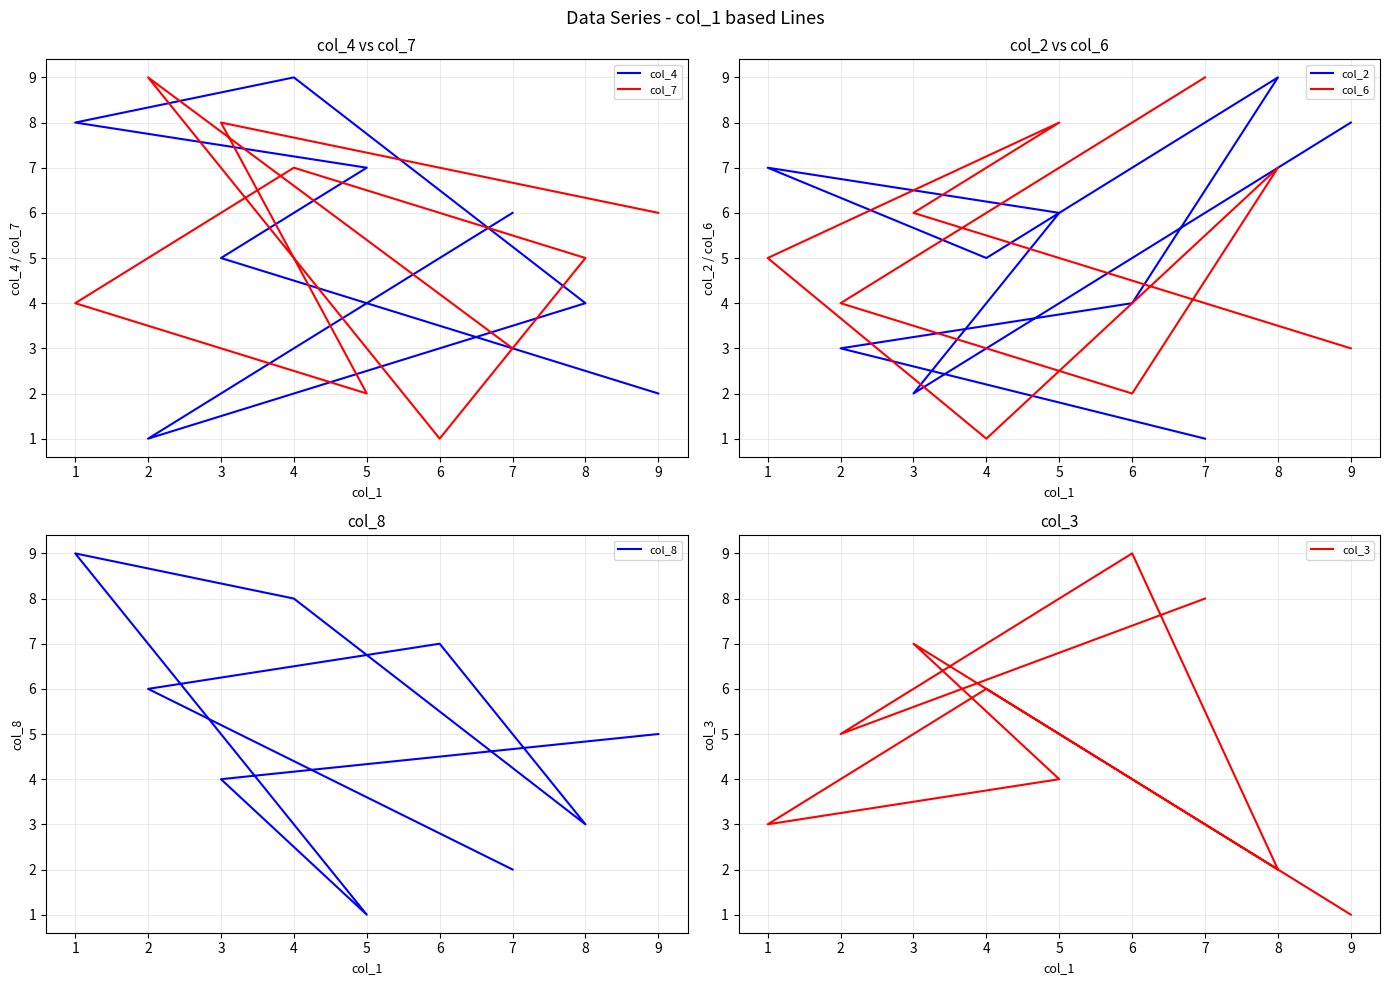

The col_8 series shows 8 at 4. True or false?

True